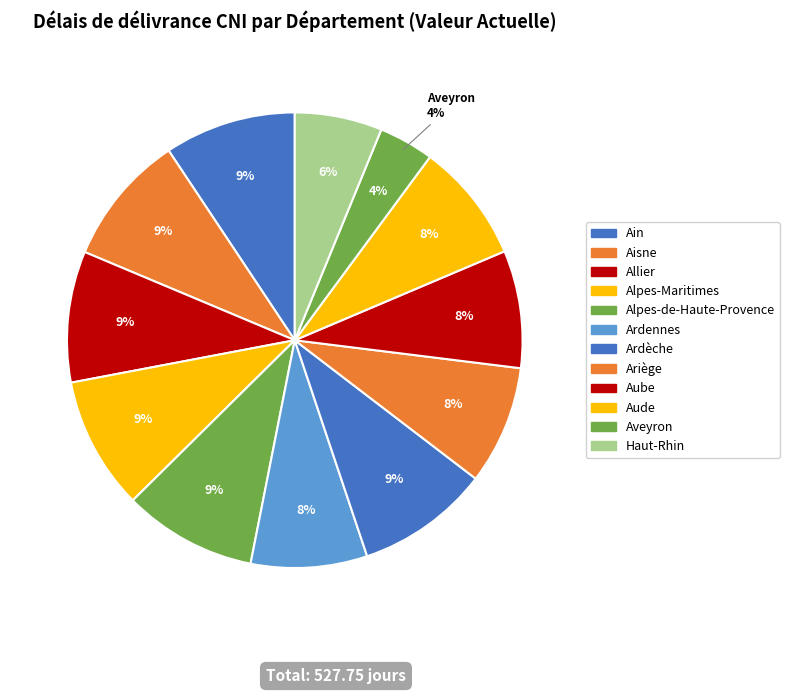

What is the ratio of the value at Ardennes to the value at Ariège?

1.0